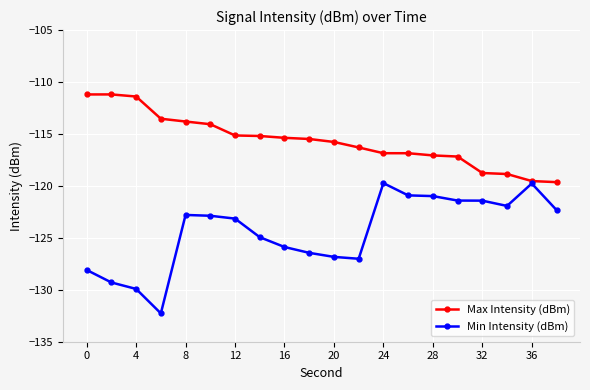

List the series in order of their peak value, lowest first.

Min Intensity (dBm), Max Intensity (dBm)